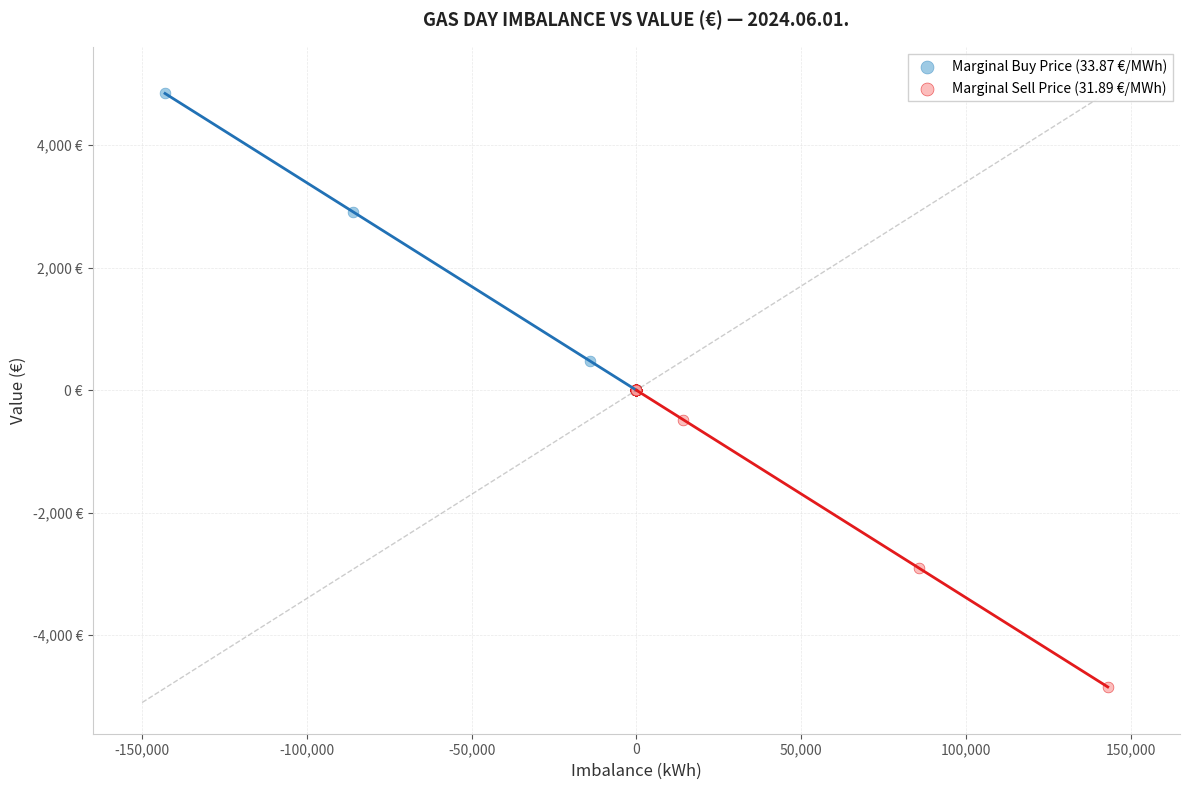

What are all the series names shown in the legend?

Marginal Buy Price (33.87 €/MWh), Marginal Sell Price (31.89 €/MWh)